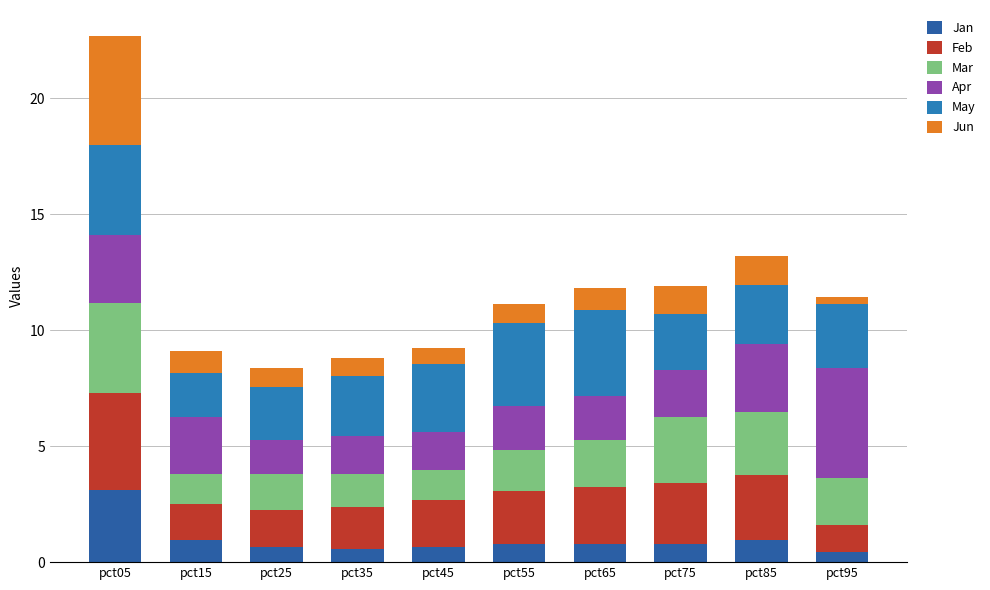

Does the chart contain any negative values?

No